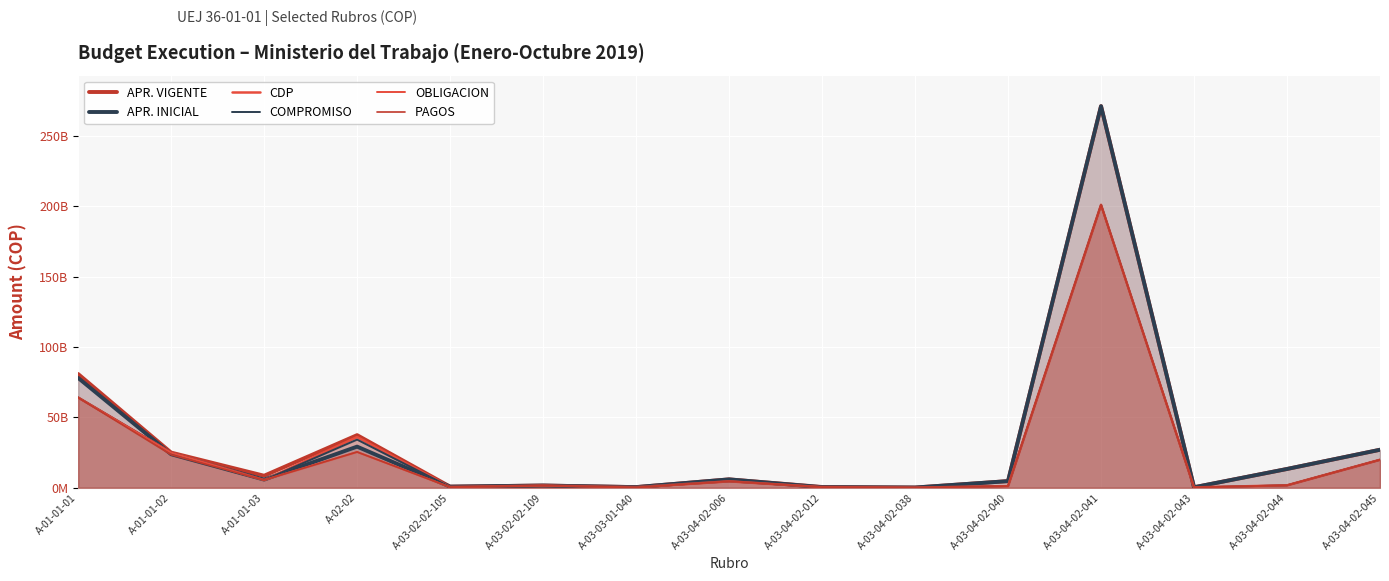

True or false: APR. VIGENTE and OBLIGACION cross at least once.

False